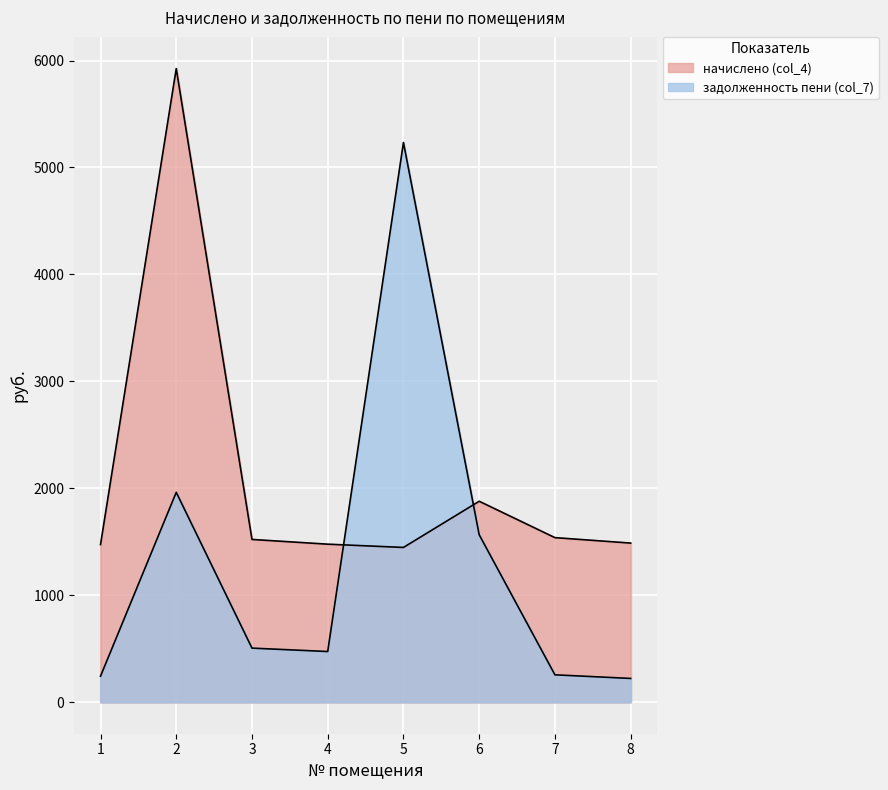

What is the value of the начислено (col_4) point at the 2nd from the left?

5924.7